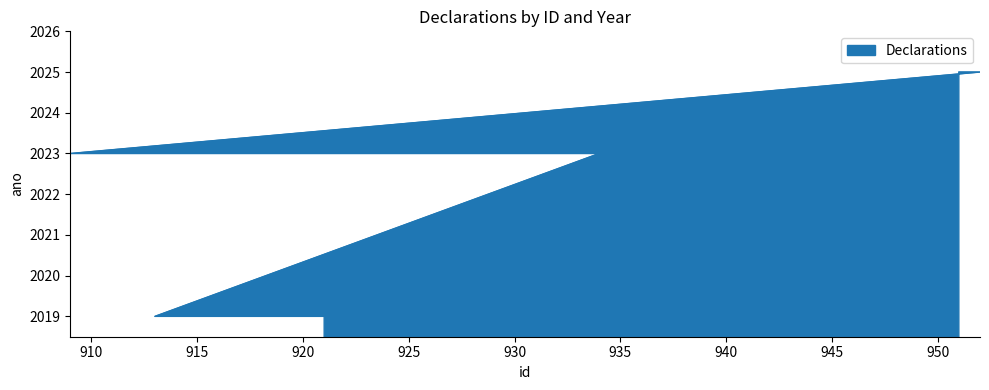

Reading right to left, list all the values displayed in this chart.

921=2019	913=2019	934=2023	933=2023	932=2023	931=2023	930=2023	929=2023	928=2023	927=2023	926=2023	925=2023	924=2023	923=2023	922=2023	920=2023	919=2023	918=2023	917=2023	916=2023	915=2023	914=2023	912=2023	911=2023	910=2023	909=2023	952=2025	951=2025